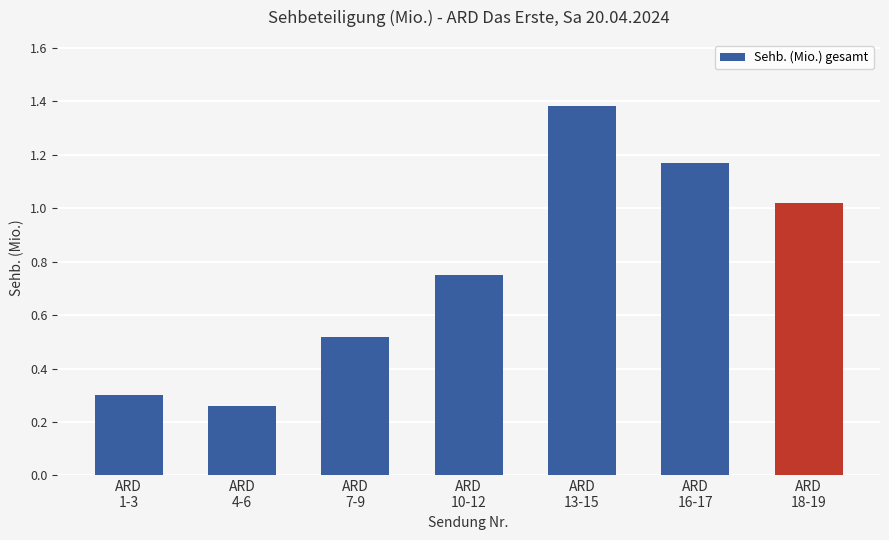

The chart shows a value of 0.3 at ARD
1-3. True or false?

True